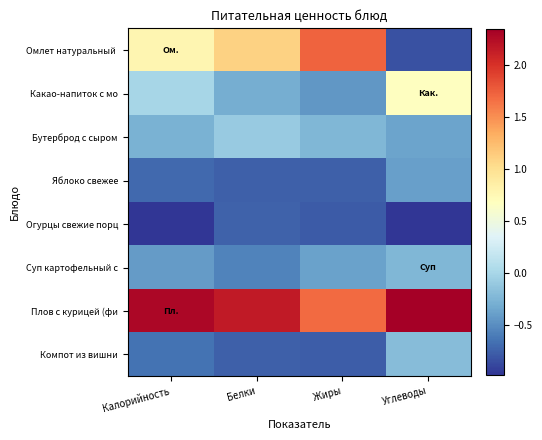

Which has a higher value, Калорийность or Углеводы?

Калорийность